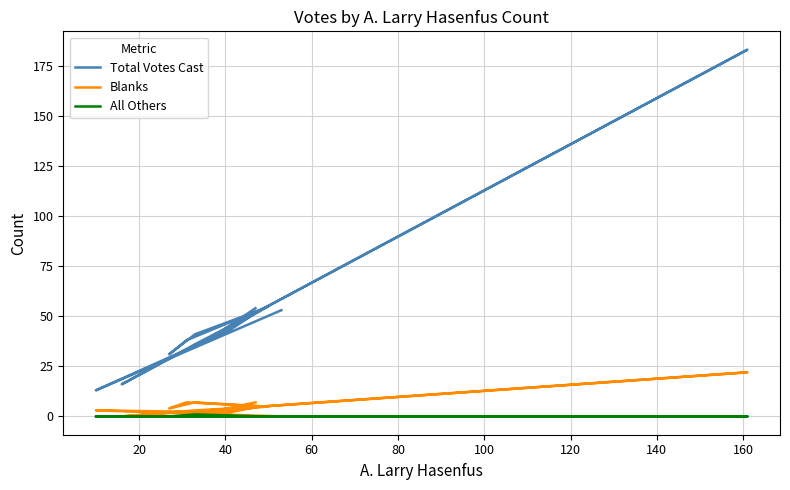

Which series changed the most between 80 and 120?

Total Votes Cast